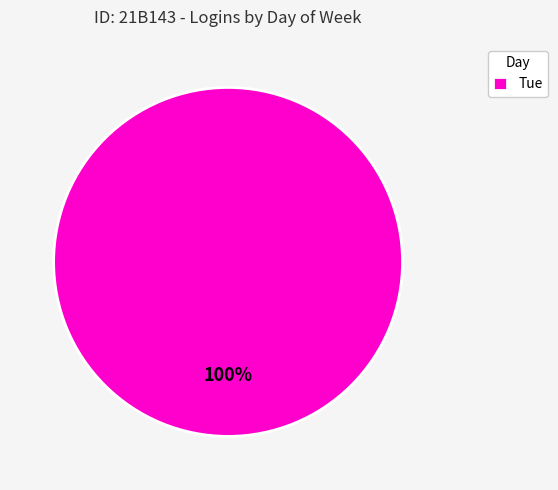

Count the number of slices in the pie.

1